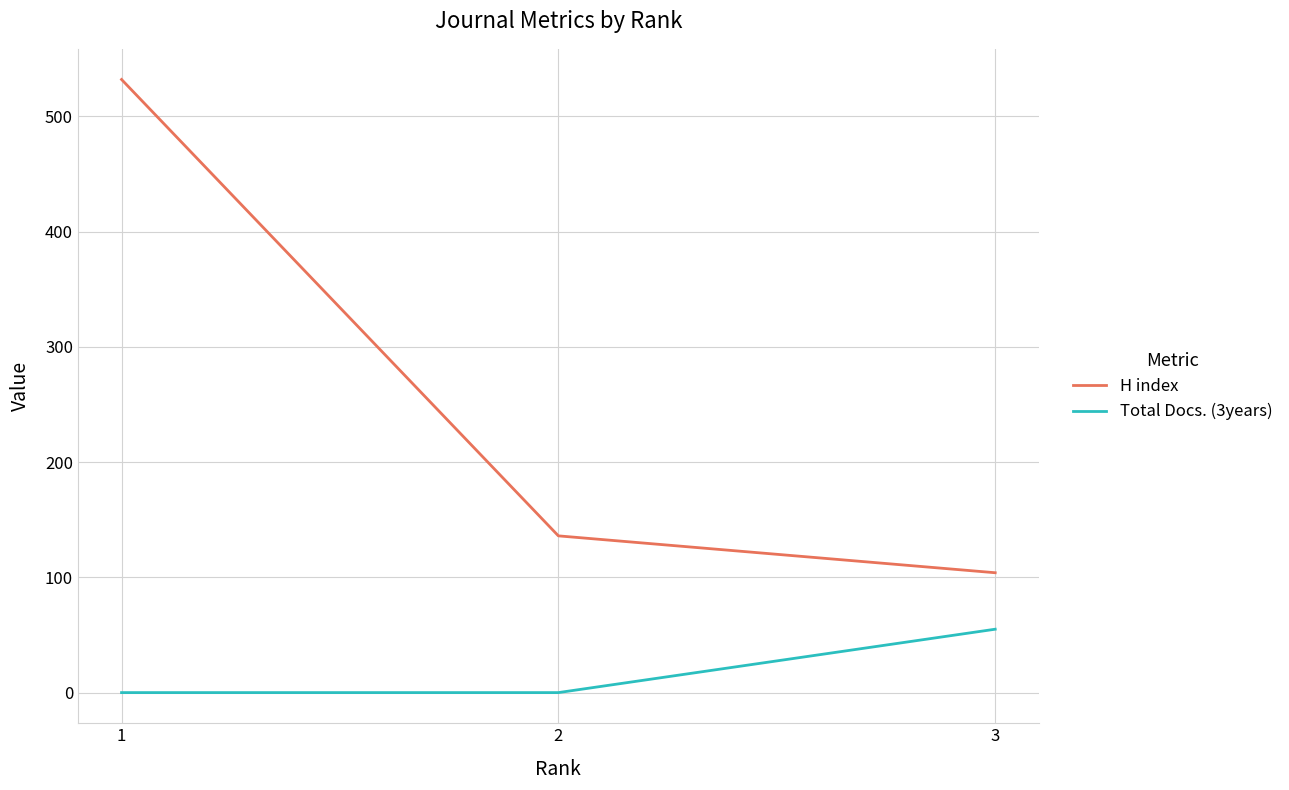

Which series changed the most between 2 and 3?

Total Docs. (3years)